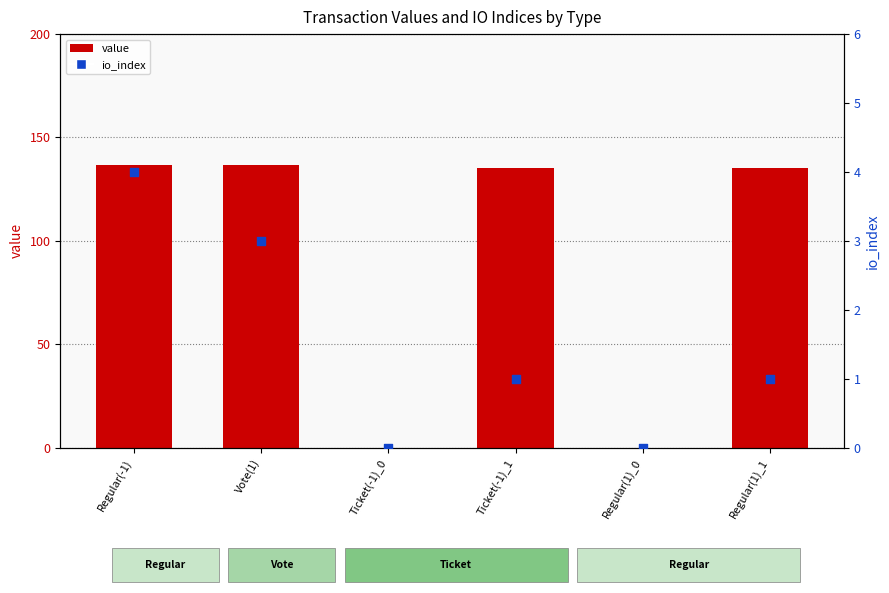

Which series has the largest total across all categories?

value